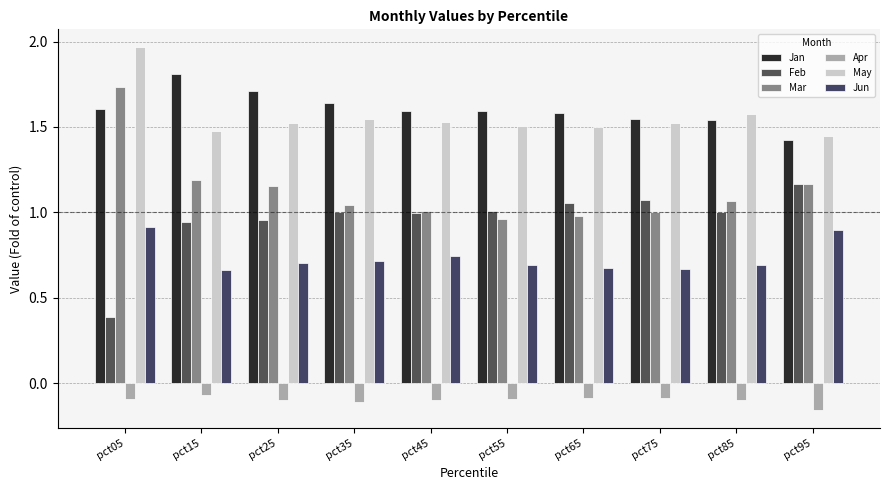

How many series are shown in this chart?

6